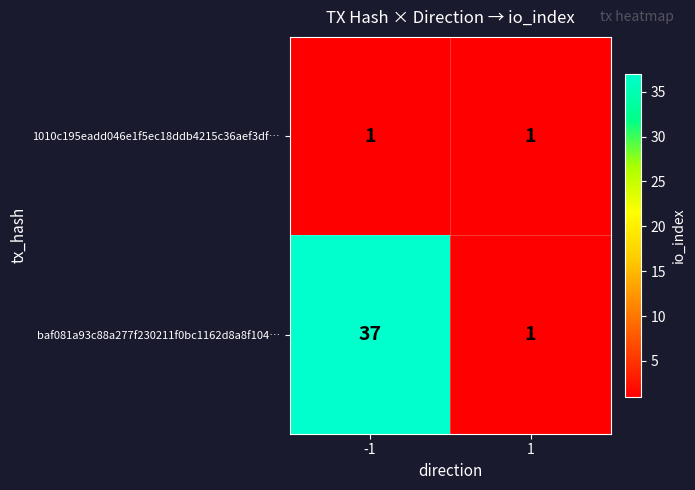

Which series has the widest spread of values?

baf081a93c88a277f230211f0bc1162d8a8f104…